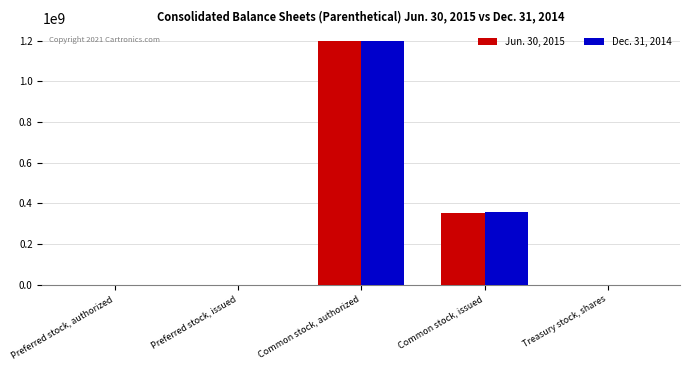

How many categories are shown in the chart?

5